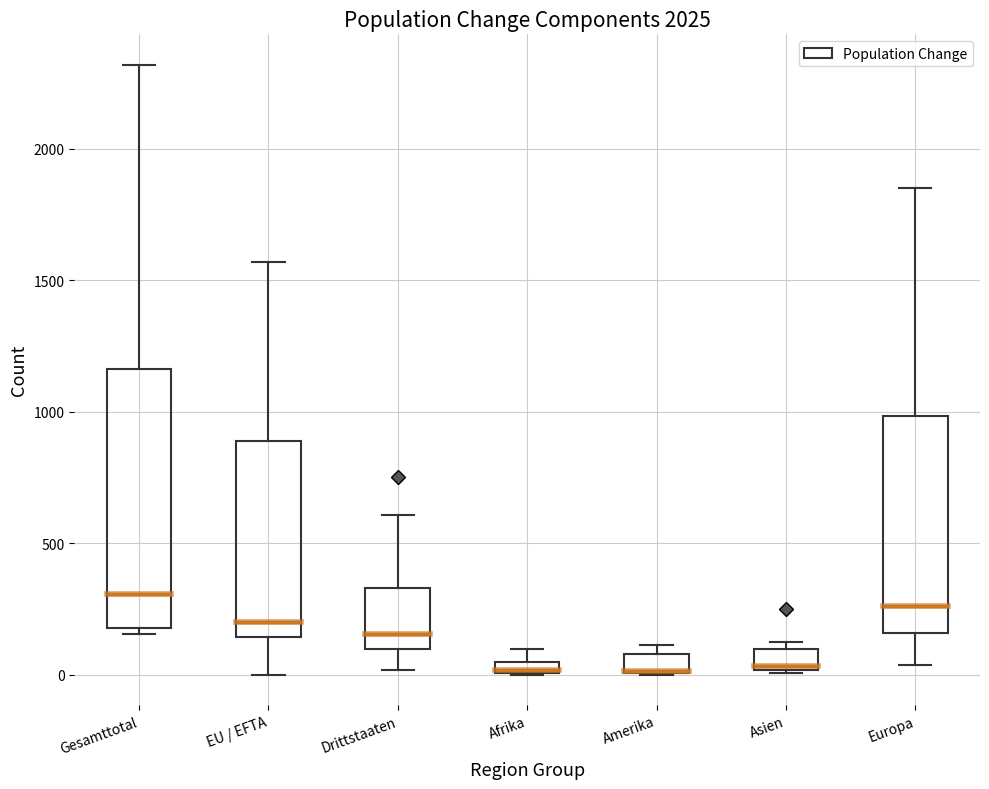

Where is the upper edge of the box for Gesamttotal on the y-axis? The values are not printed on the chart, so give them approximately, as read against the axis.

1150